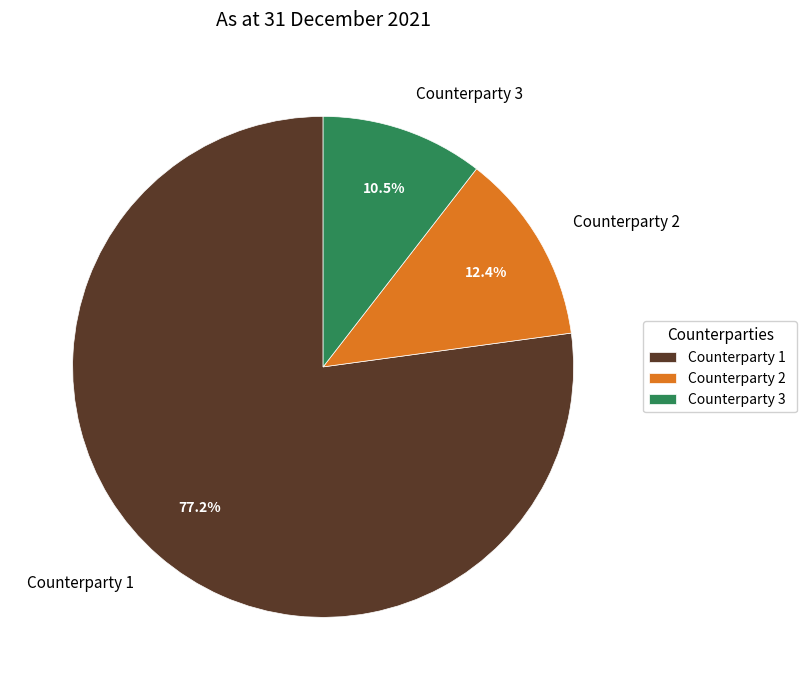

Is it true that Counterparty 2 is 21% of the pie?

False